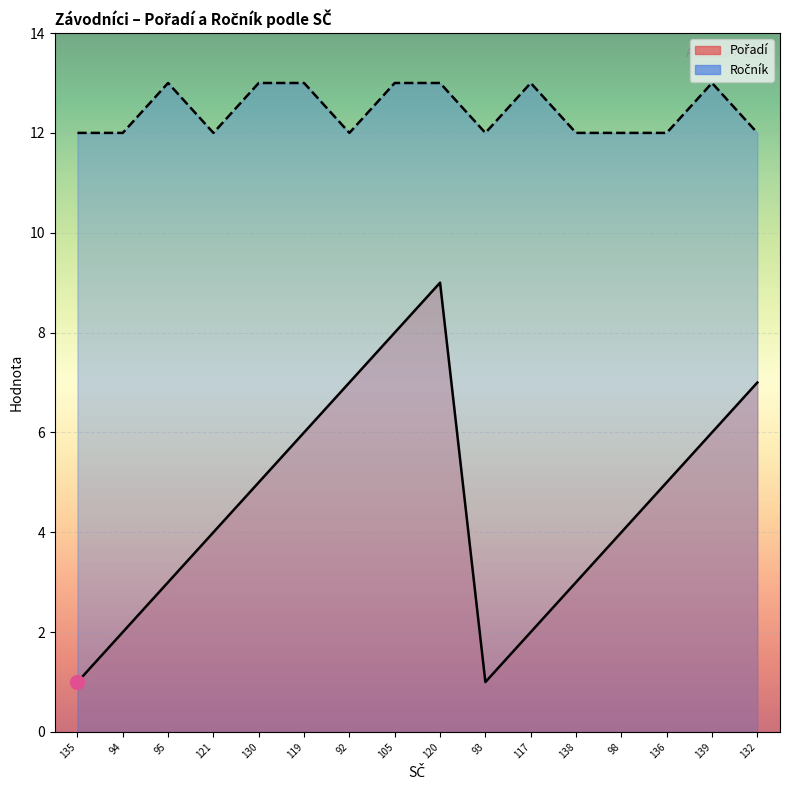

What is the total value across all series at 121?

16